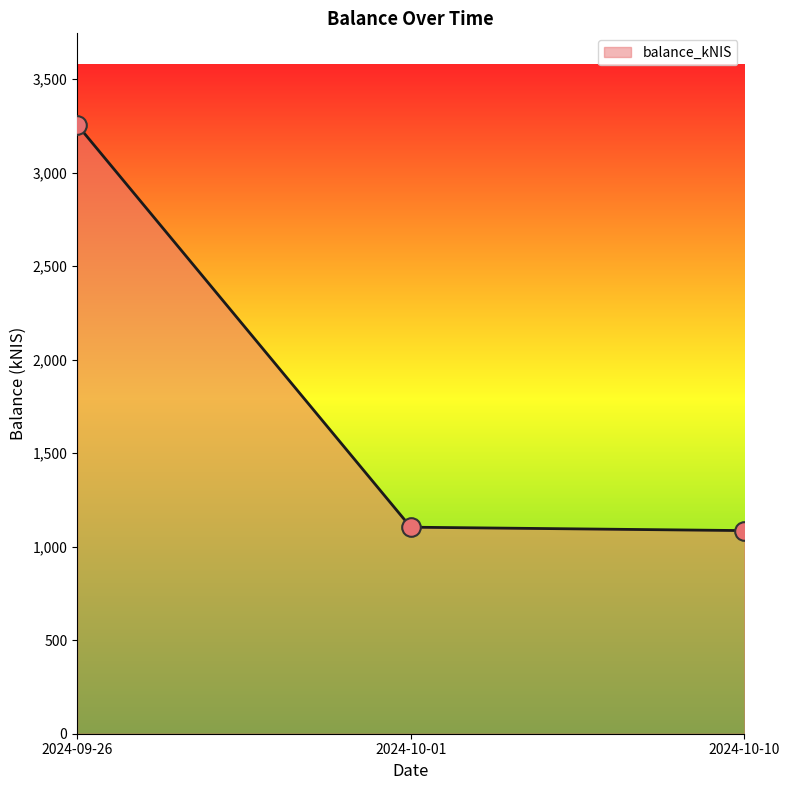

Approximately how many times larger is the value at 2024-10-10 compared to 2024-10-01?

1.0